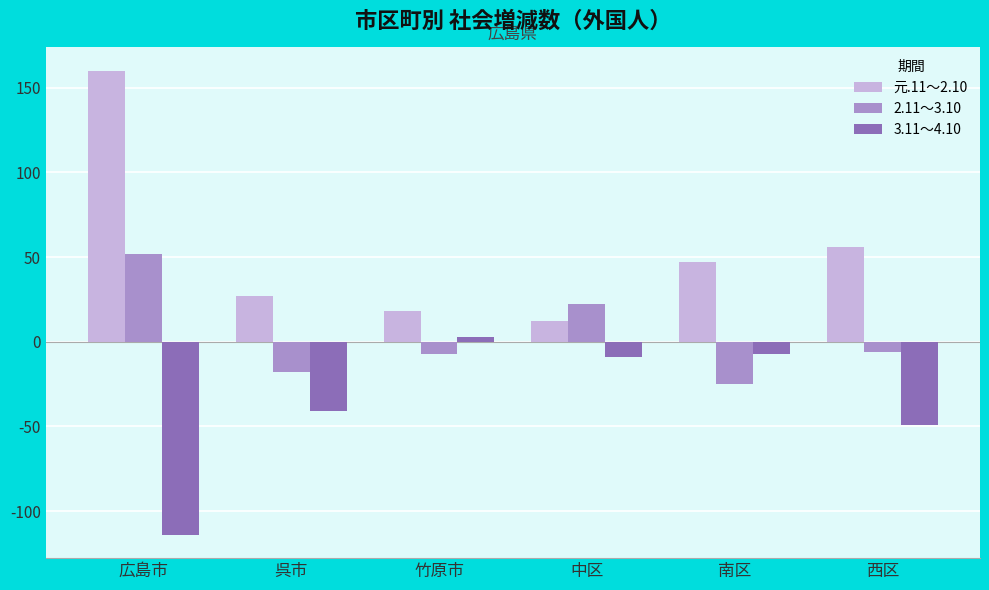

At which label does 2.11～3.10 reach its peak?

広島市